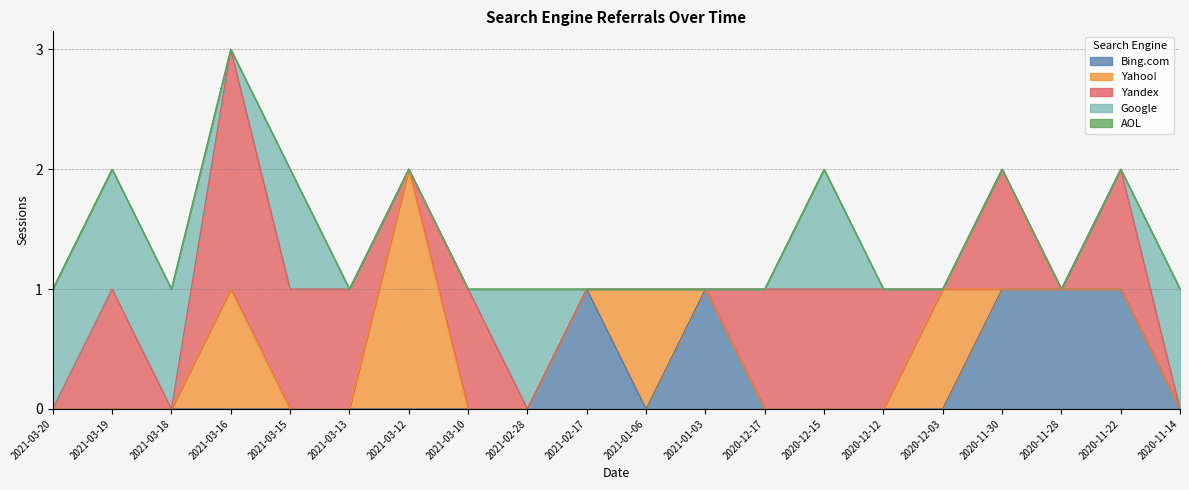

True or false: Yandex and AOL intersect in this chart.

False